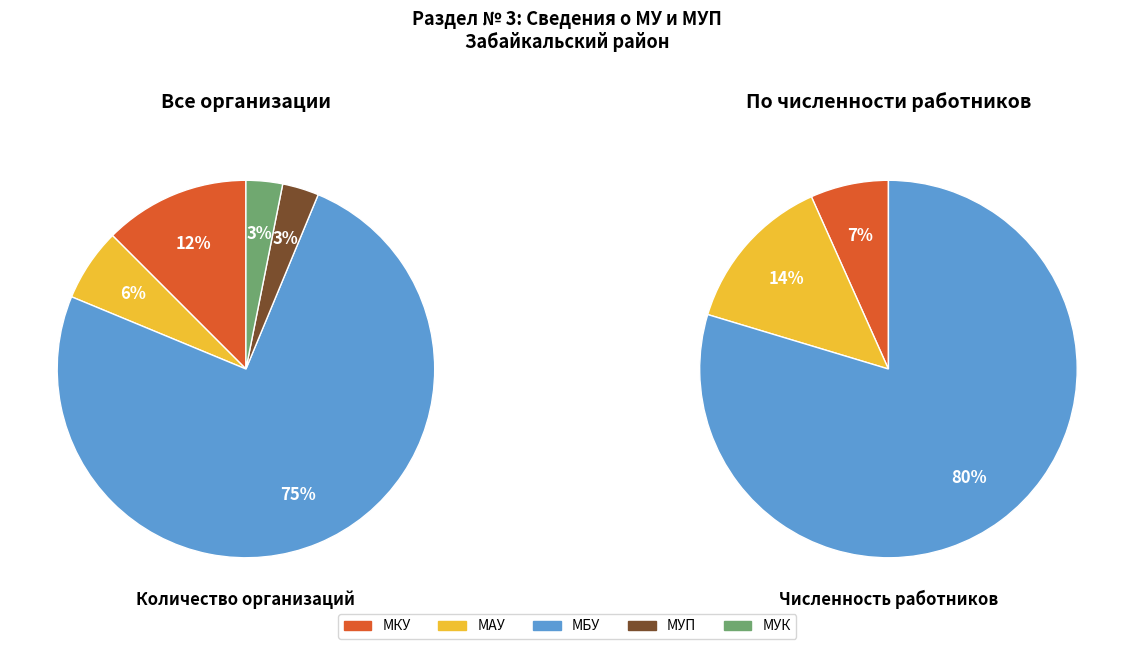

Does муниципальное учреждение культуры account for over 50% of the chart?

No